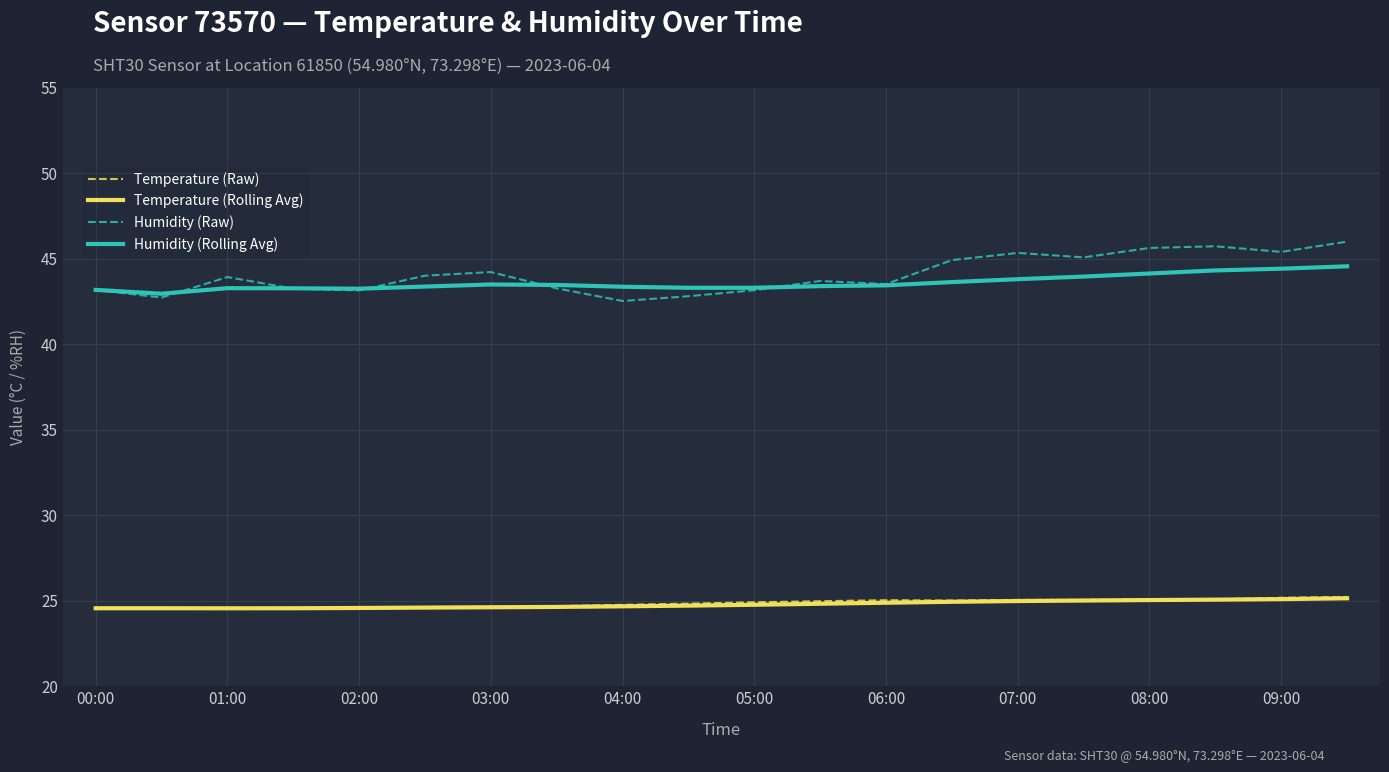

True or false: Humidity (Rolling Avg) and Temperature (Rolling Avg) cross at least once.

False